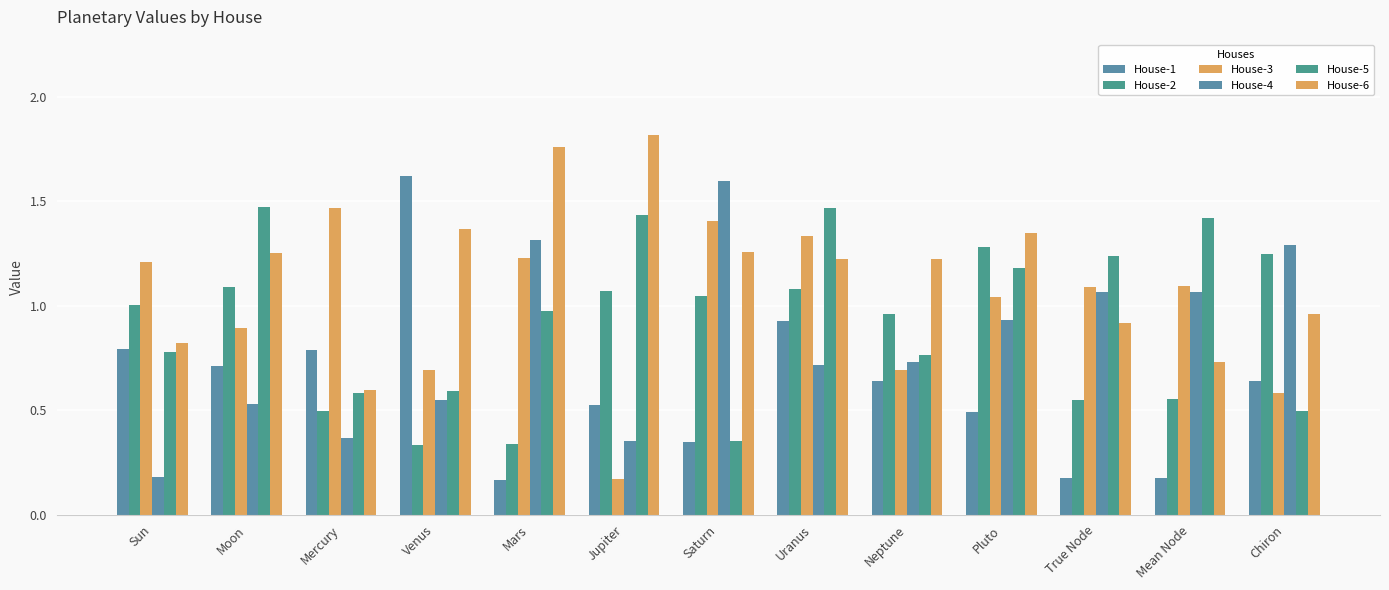

Between Sun and Mean Node, which is larger?

Sun